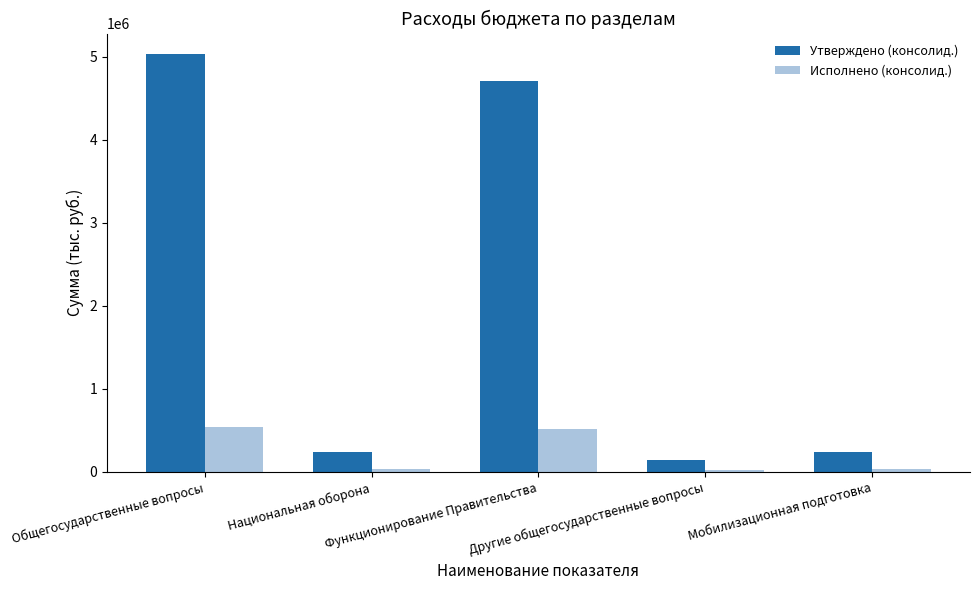

At which label does Утверждено (консолид.) reach its peak?

Общегосударственные вопросы